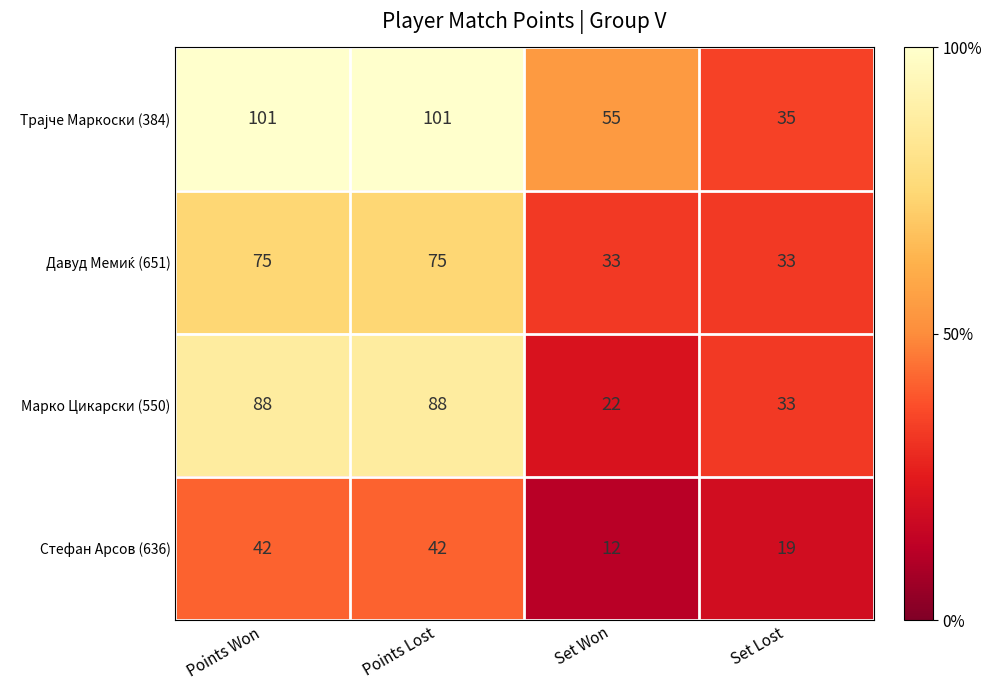

What is the difference between the maximum and minimum values in the Стефан Арсов (636) series?

30